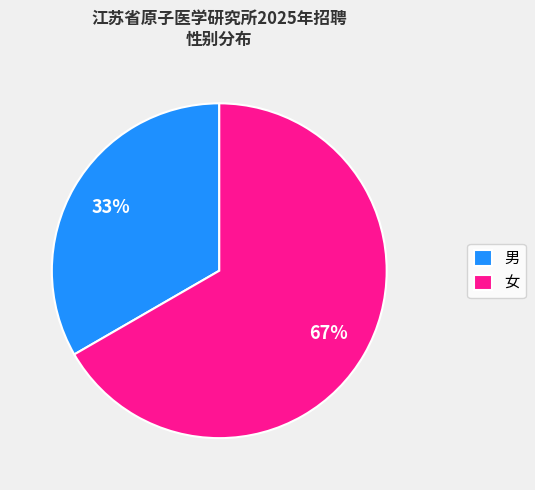

Rank the categories by value from highest to lowest.

女, 男